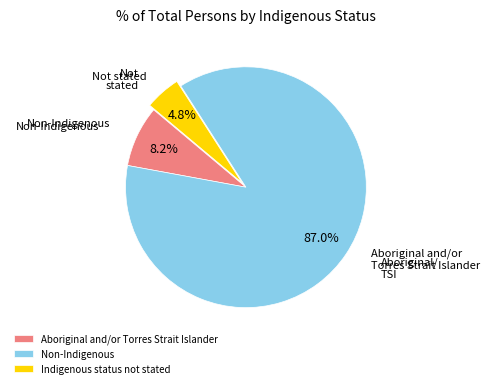

To the nearest percent, what is the difference between the largest and smallest slice percentages?

82%